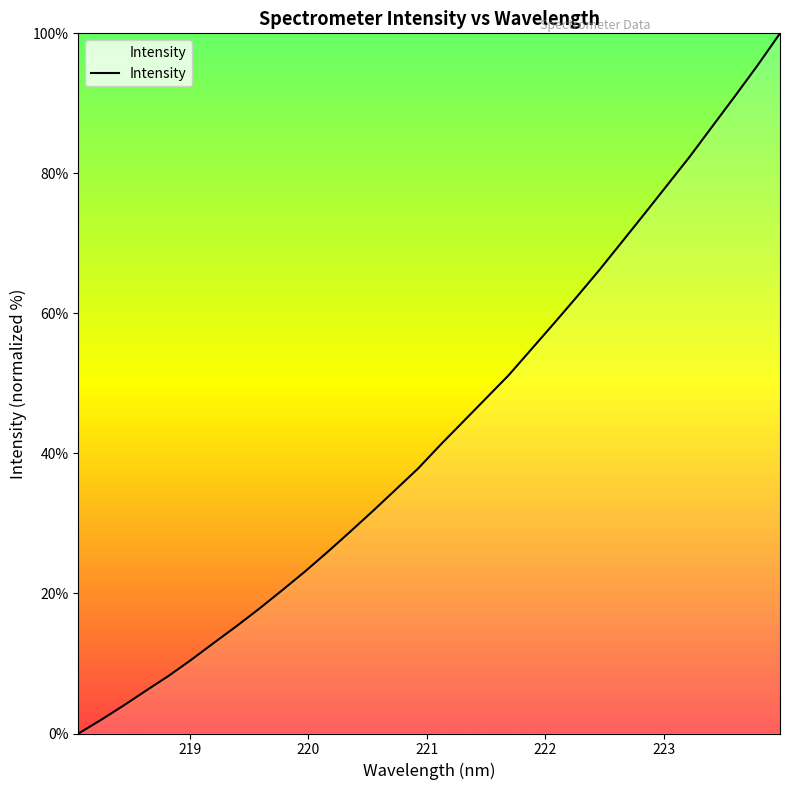

What is the maximum value shown in the chart?

100.0